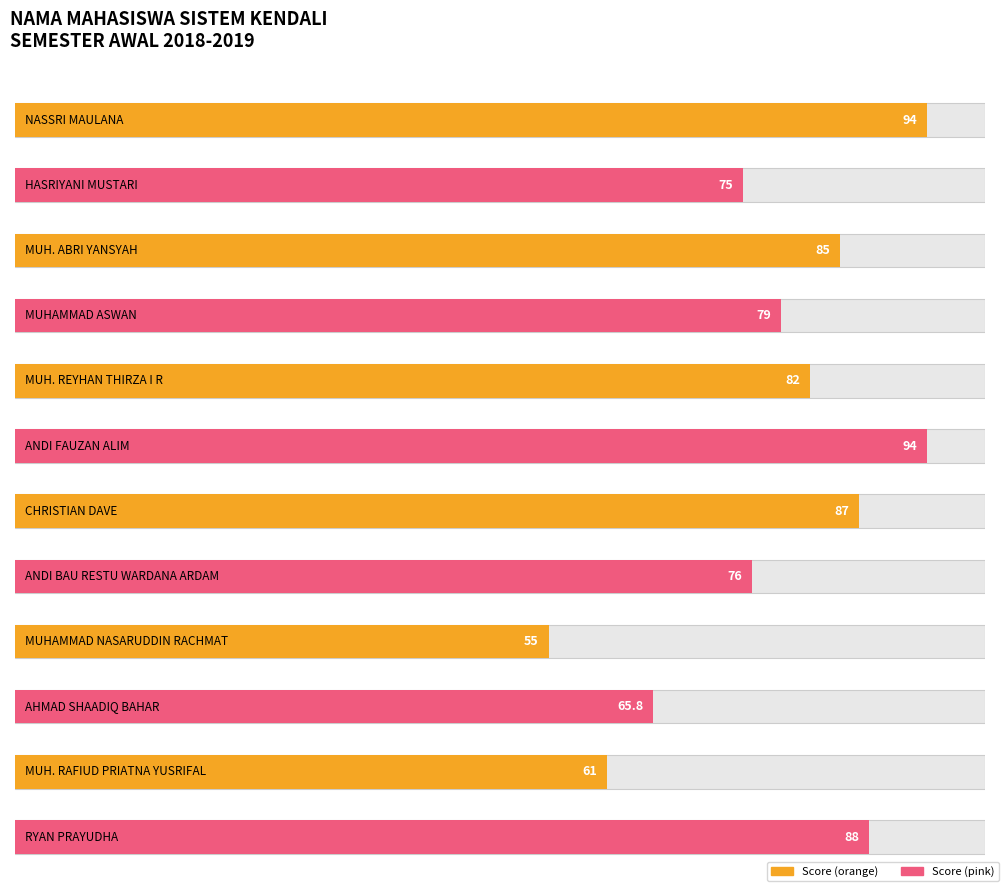

Are the bars horizontal?

Yes